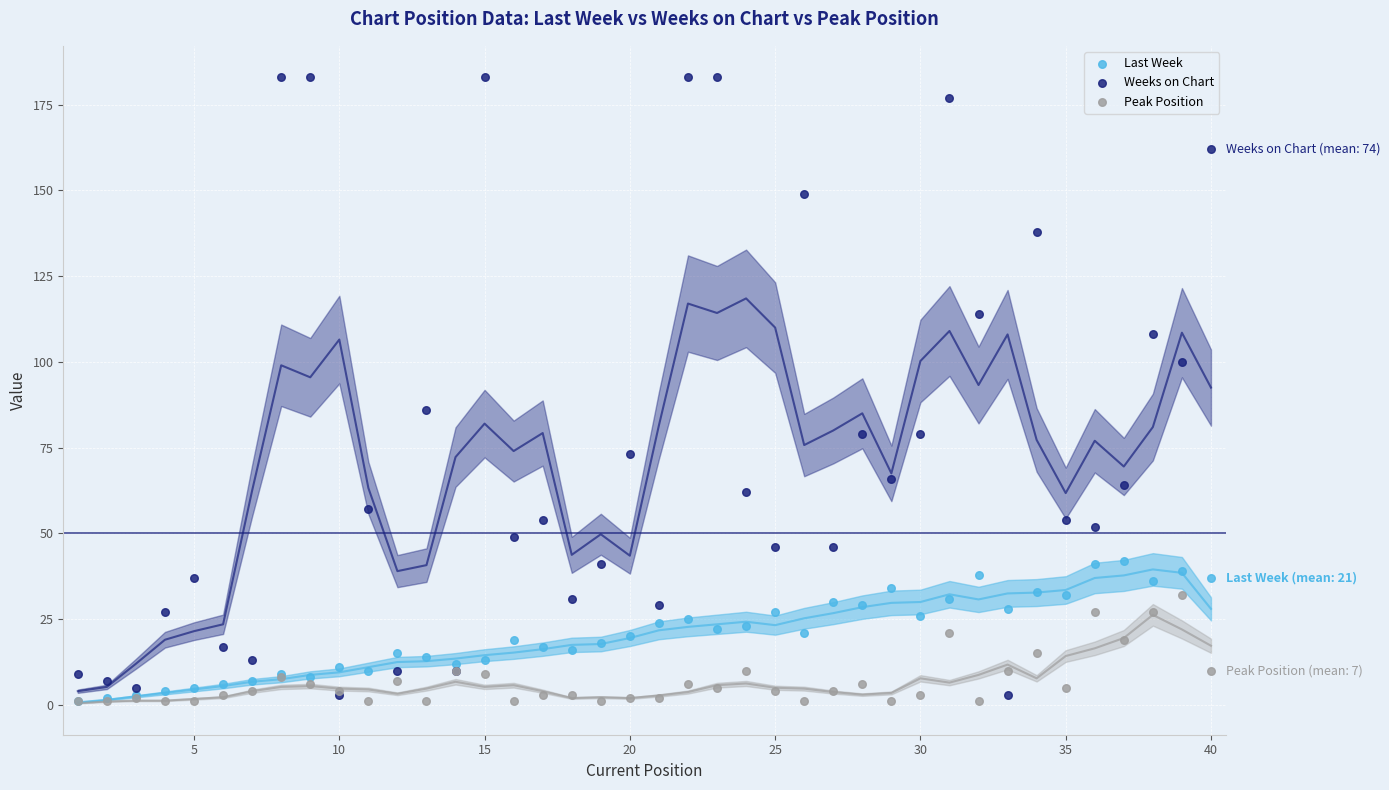

What are all the series names shown in the legend?

Last Week, Weeks on Chart, Peak Position